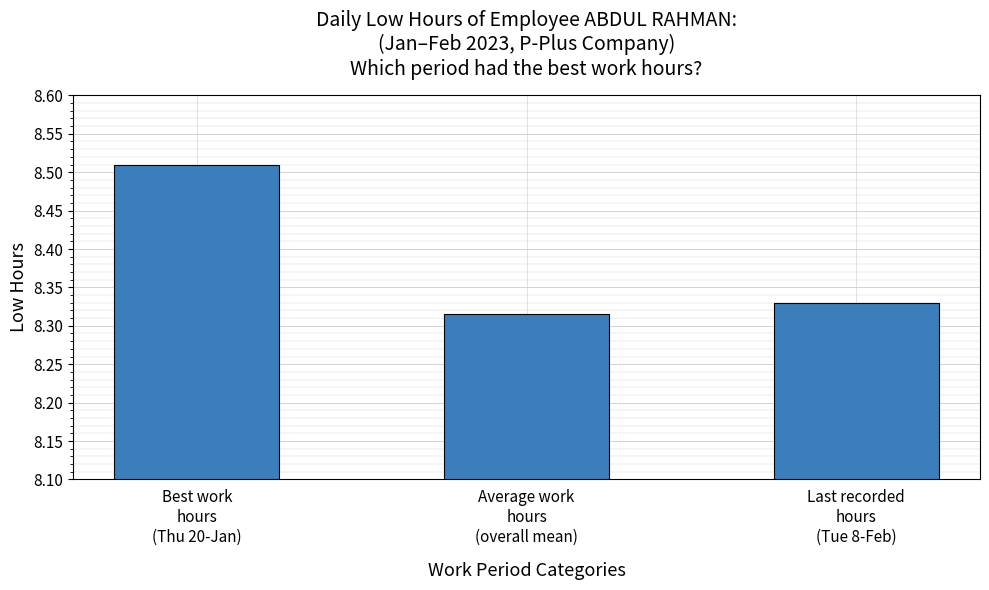

What is the label of the 3rd bar from the left?

Last recorded
hours
(Tue 8-Feb)